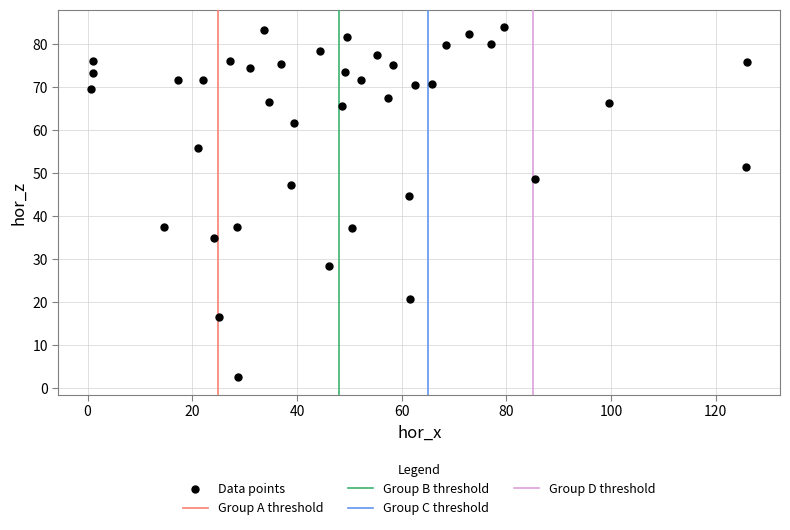

What is the range of X values (max minus min)?

125.3